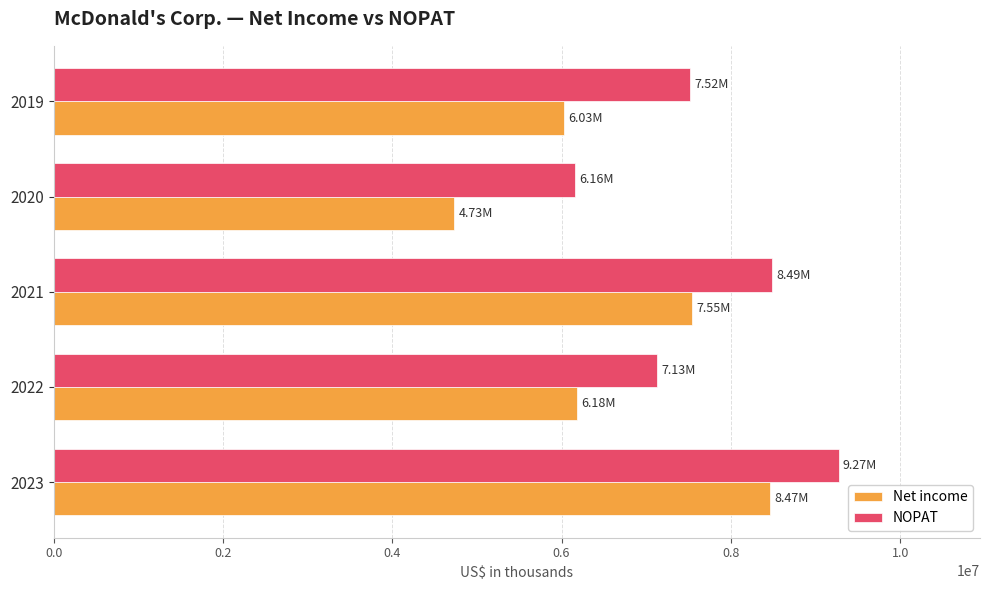

What is the spread (max minus min) of values at 2019?

1491571